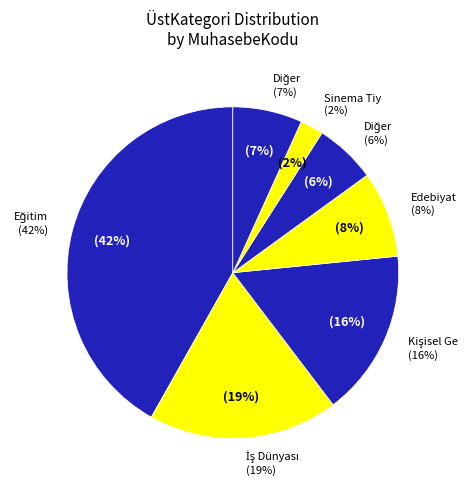

Does Bilim represent more than half of the total?

No